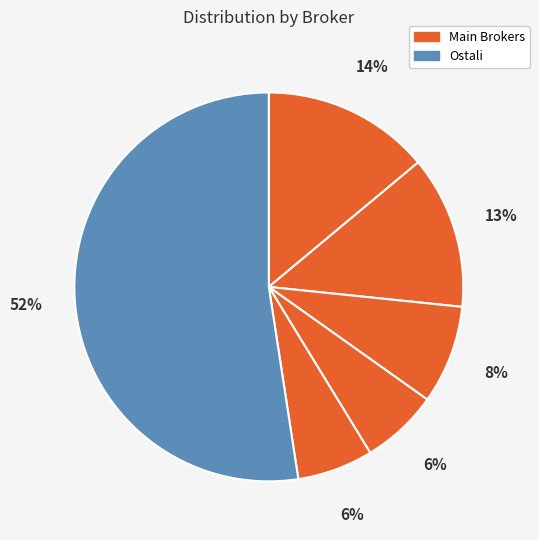

How many segments does this pie chart have?

6